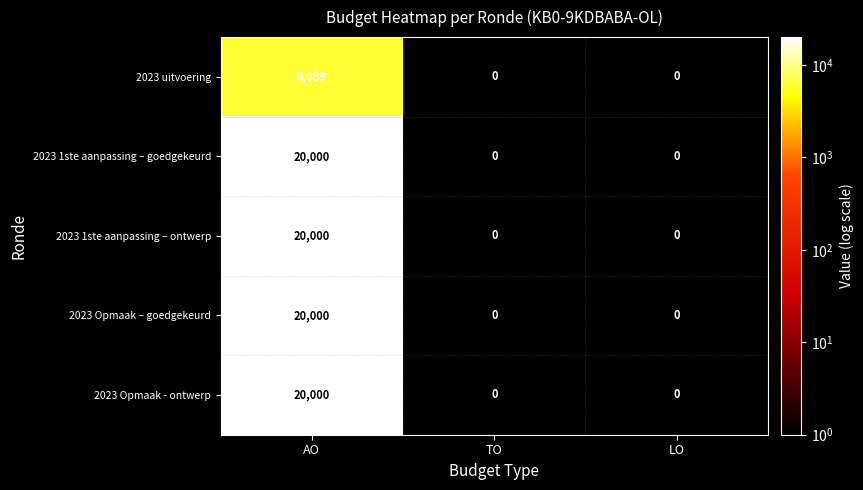

How many 2023 Opmaak - ontwerp values are between 0 and 20000?

3